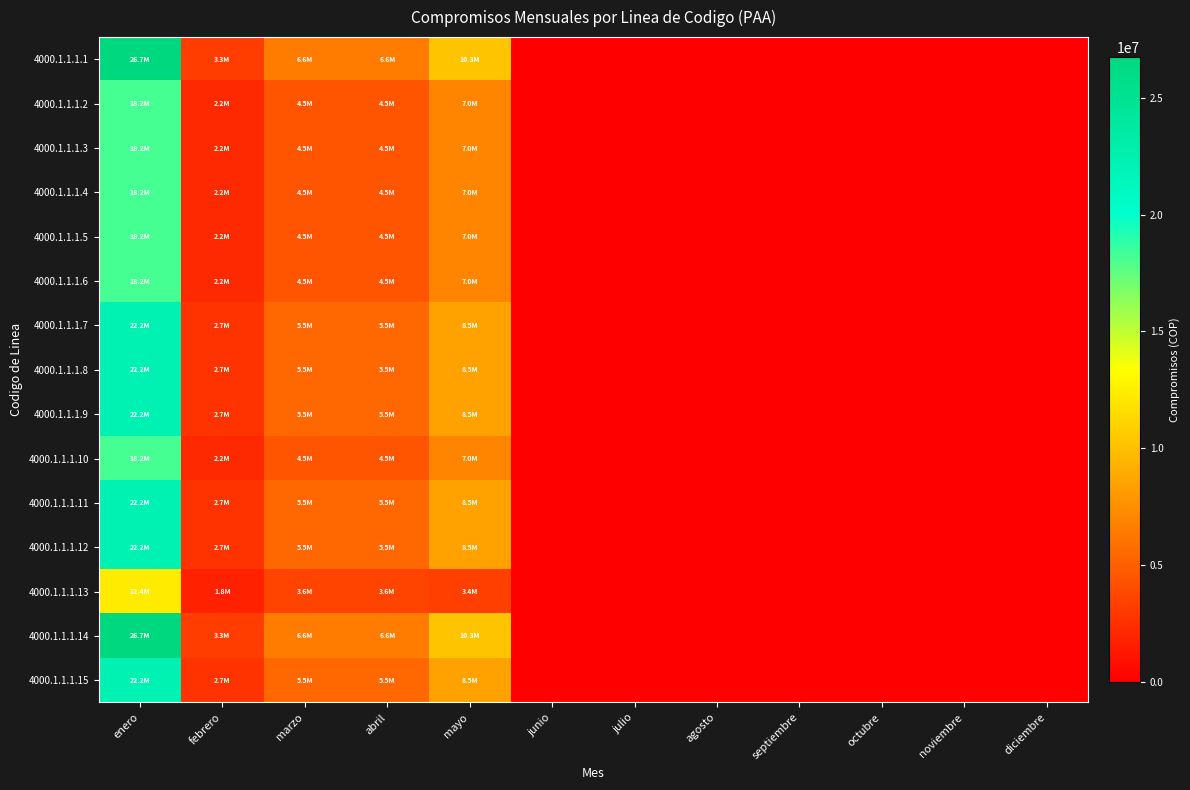

Which series changed the most between marzo and junio?

4000.1.1.1.1